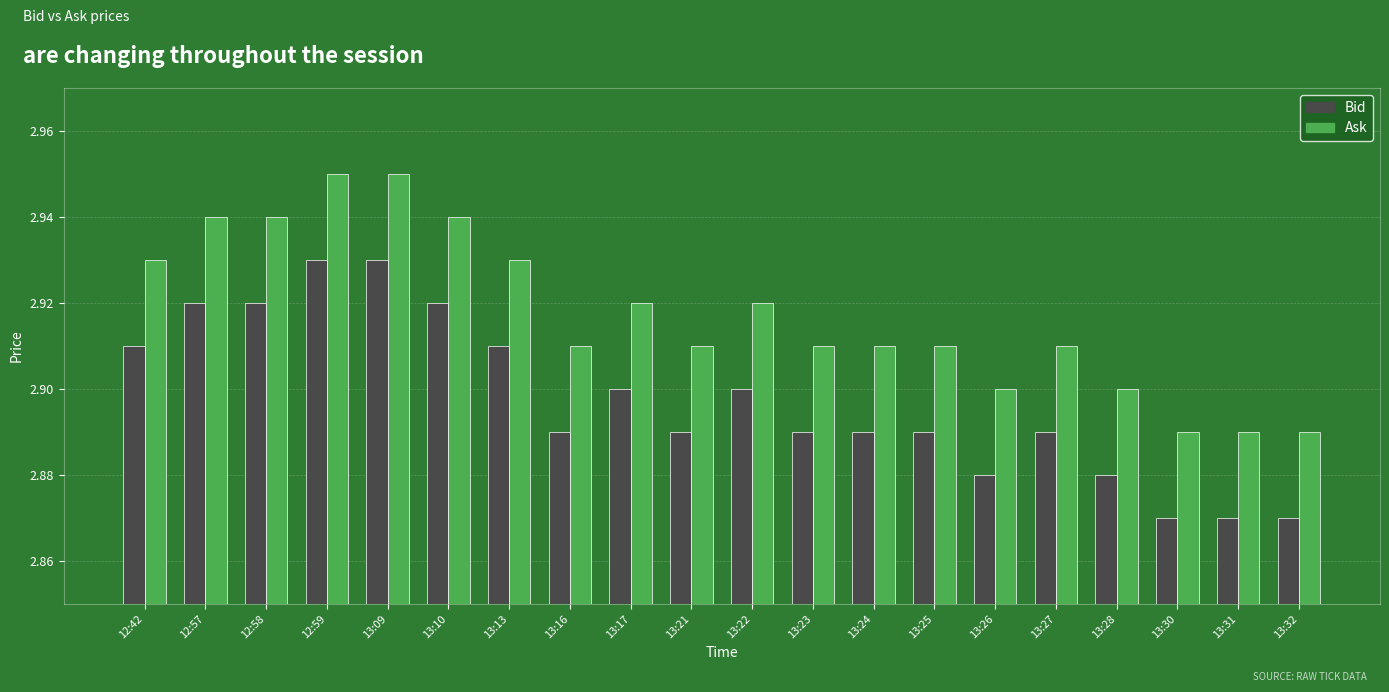

The value of Ask at 12:42 is 2.9. True or false?

True